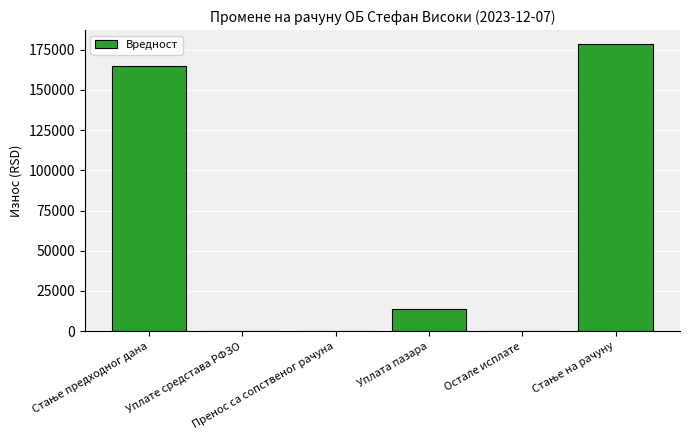

What is the maximum value shown in the chart?

178335.3